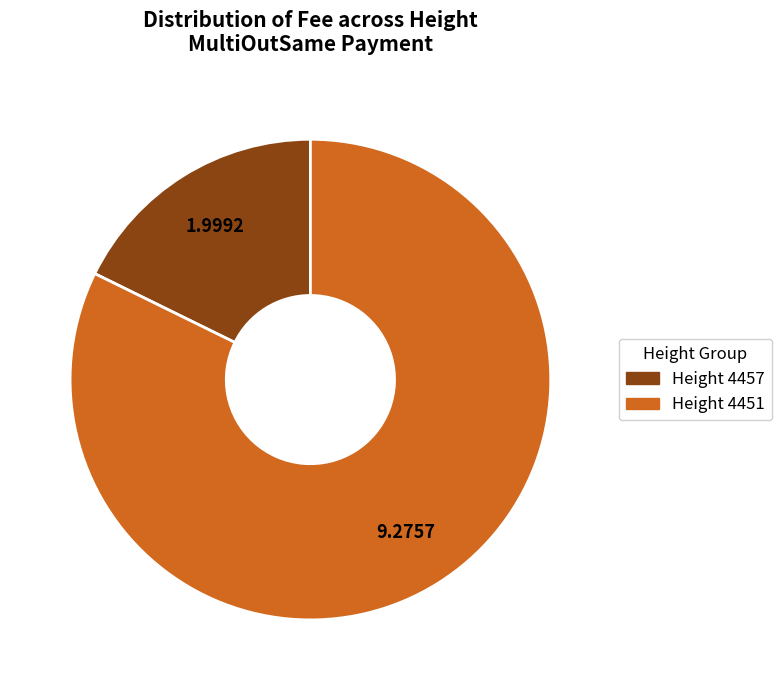

Does any single category account for the majority?

Yes